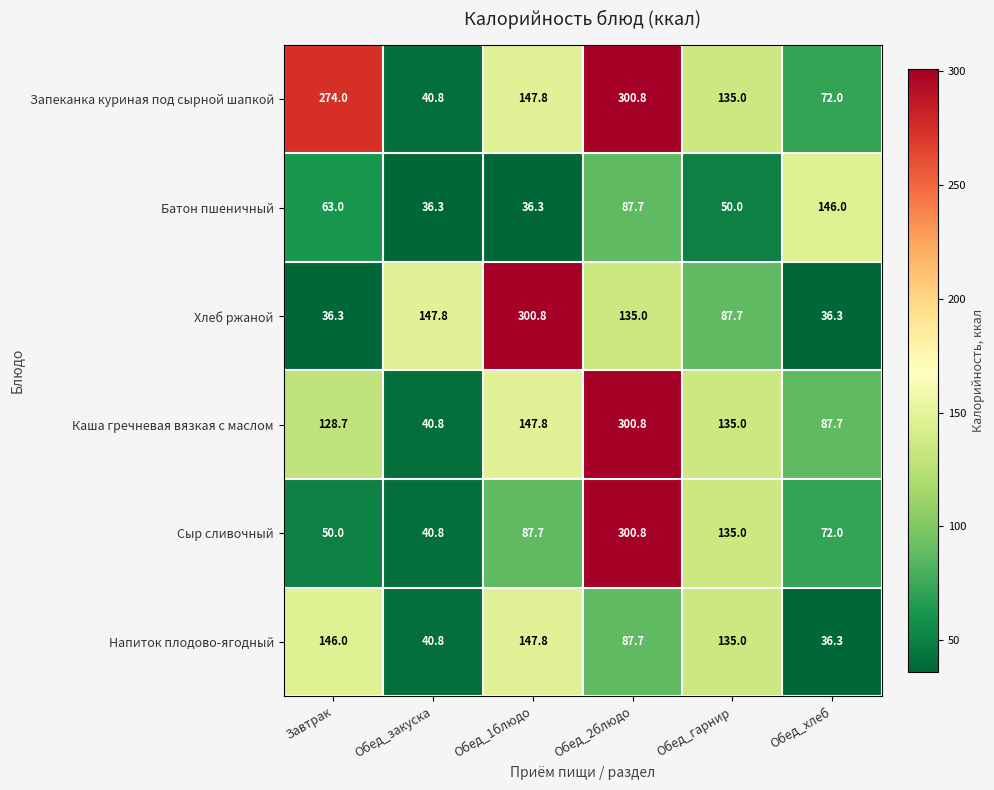

What is the maximum value shown in the chart?

300.8